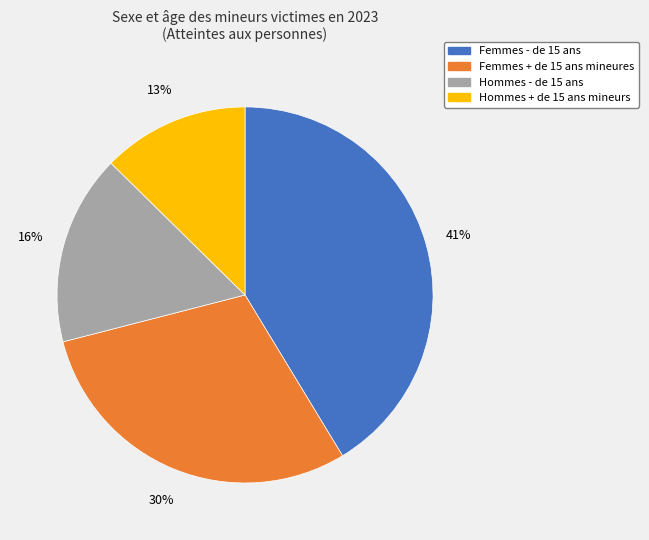

True or false: Hommes + de 15 ans mineurs accounts for 1% of the total.

False